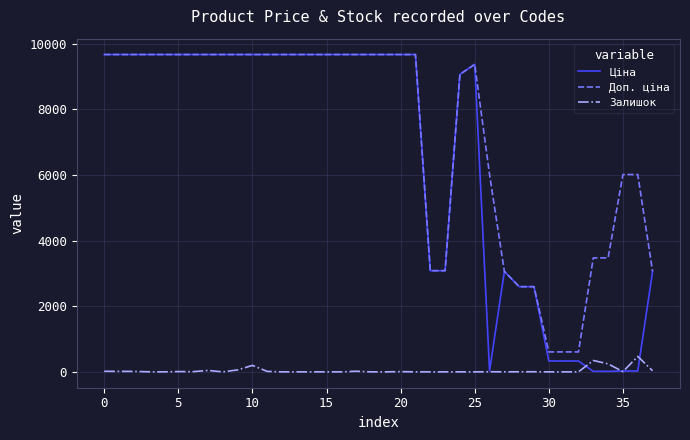

Which series has the widest spread of values?

Ціна